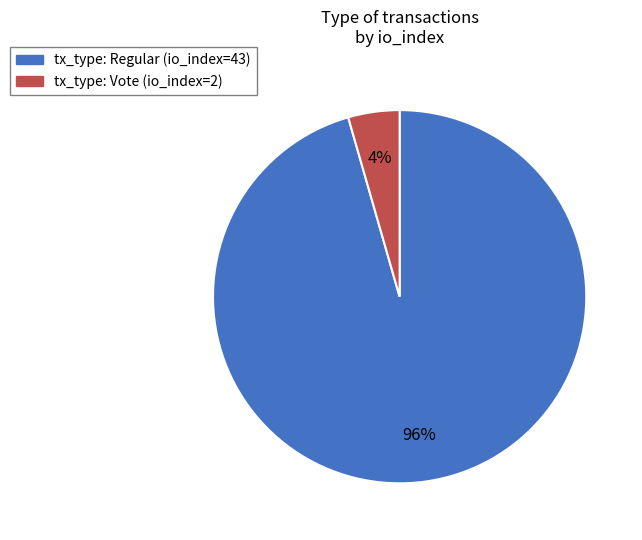

To the nearest percent, what is the combined percentage of tx_type: Vote (io_index=2) and tx_type: Regular (io_index=43)?

100%